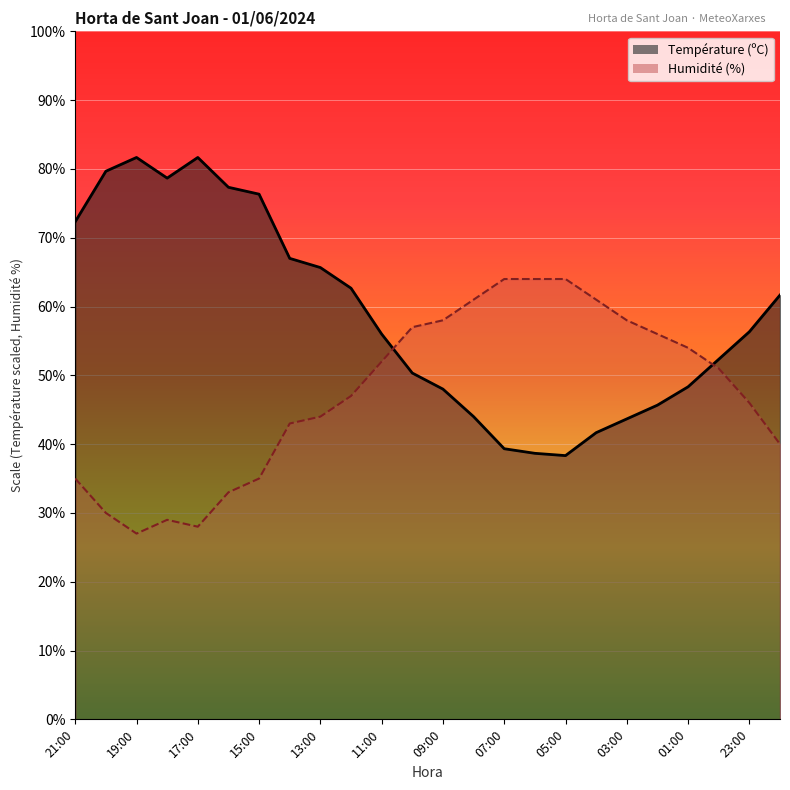

How many values in the Température (ºC) series exceed 56?

13